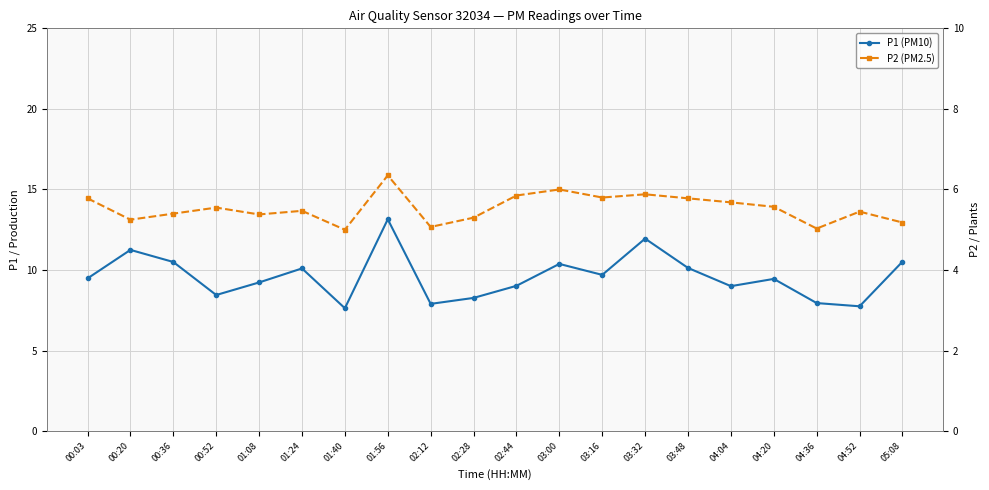

Which category has the highest value across all series?

01:56